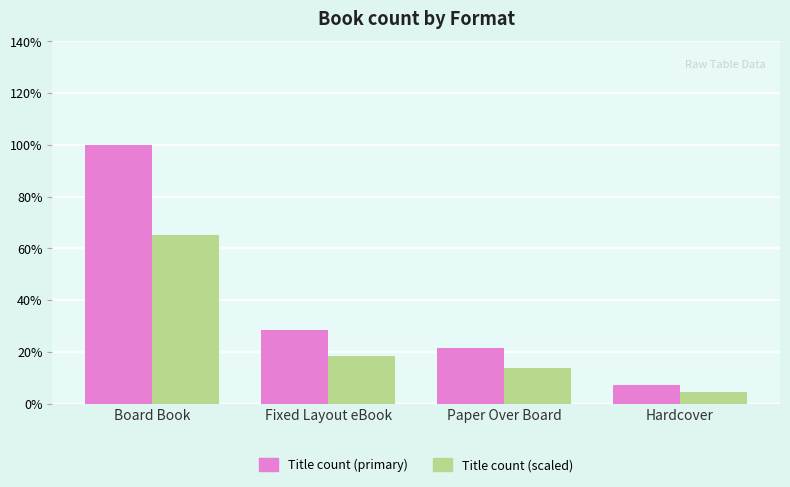

Which series has the largest total across all categories?

Title count (primary)